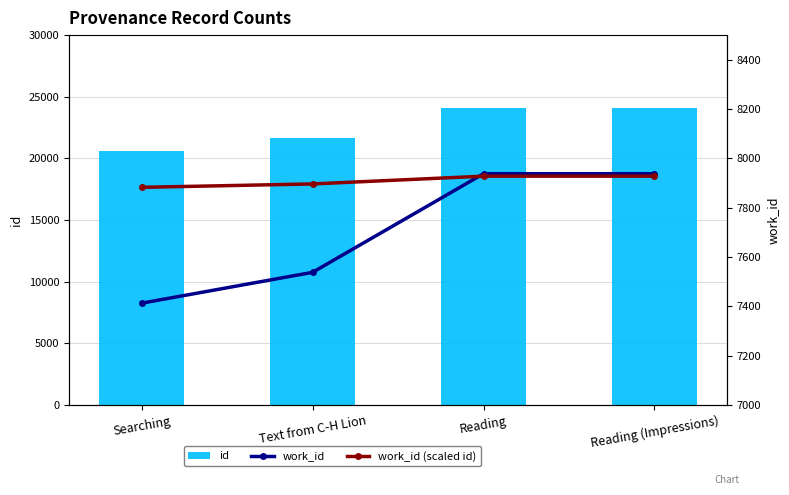

What is the value of the id bar at the 4th from the left?

24059.0